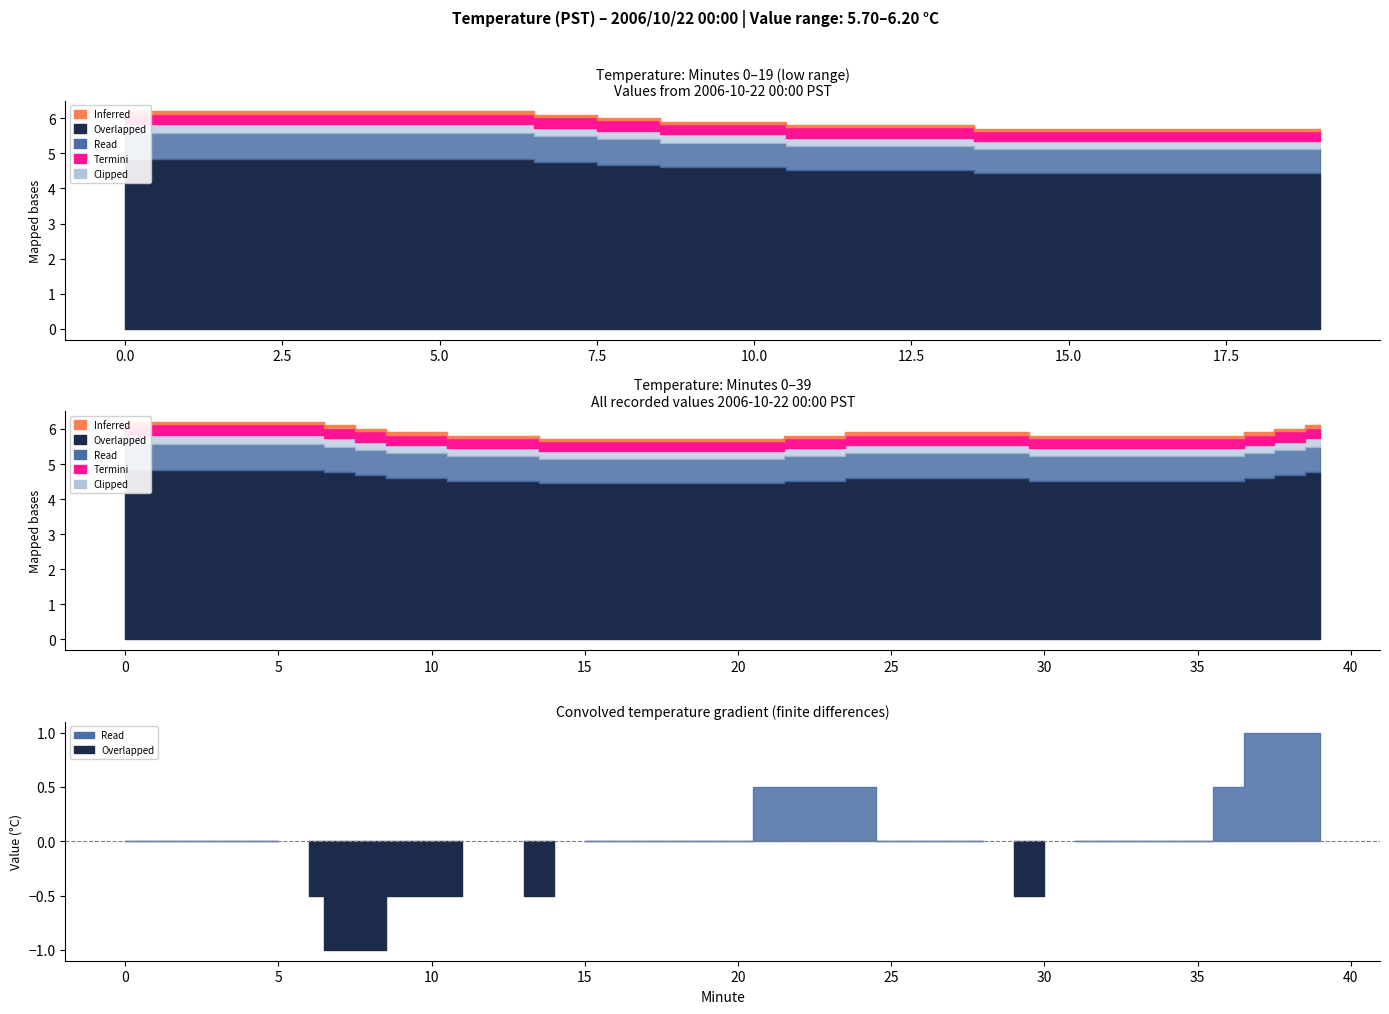

List the series in order of their peak value, highest first.

Overlapped, Read, Termini, Clipped, Inferred